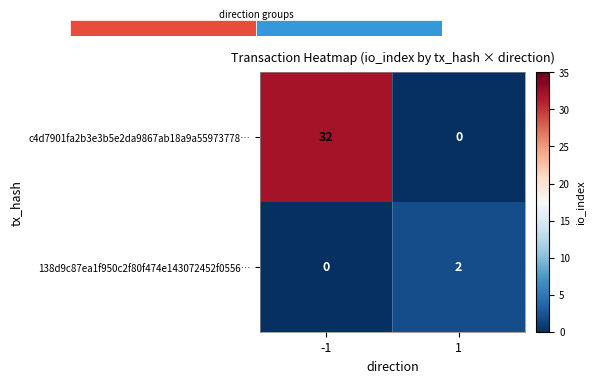

Reading right to left, transcribe all the data shown in this chart.

c4d7901fa2b3e3b5e2da9867ab18a9a55973778…: 1=0	-1=32
138d9c87ea1f950c2f80f474e143072452f0556…: 1=2	-1=0